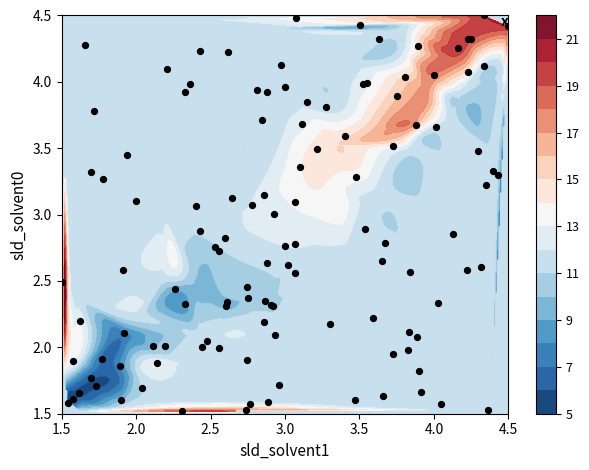

How many series are shown in this chart?

1